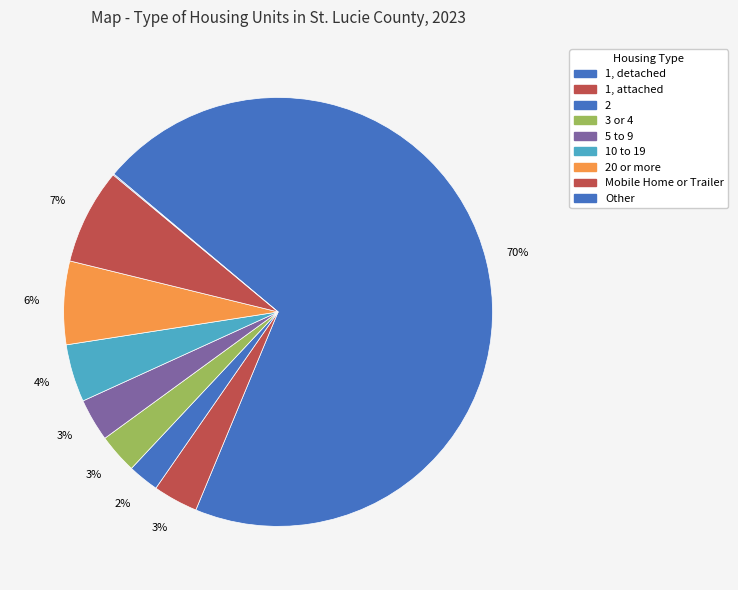

How many segments does this pie chart have?

9